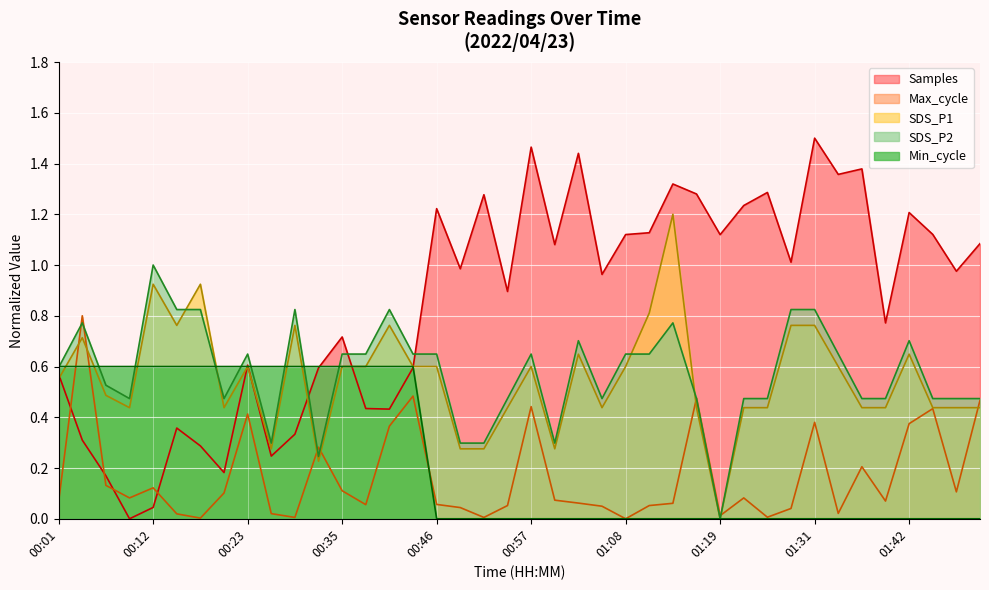

What is the difference between the highest and lowest values at 01:31?

0.1